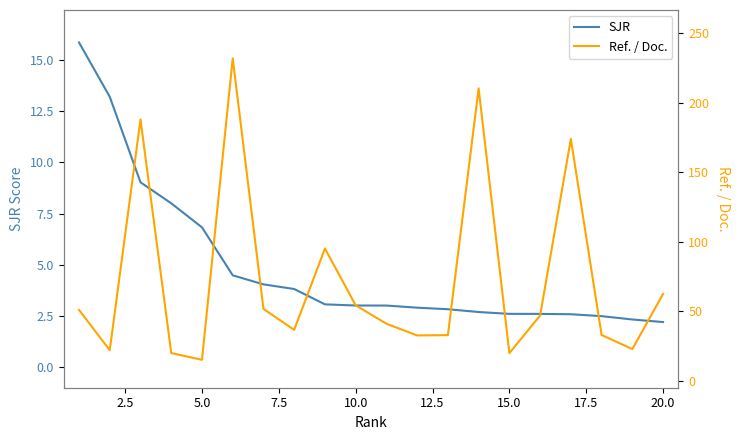

What are all the series names shown in the legend?

SJR, Ref. / Doc.